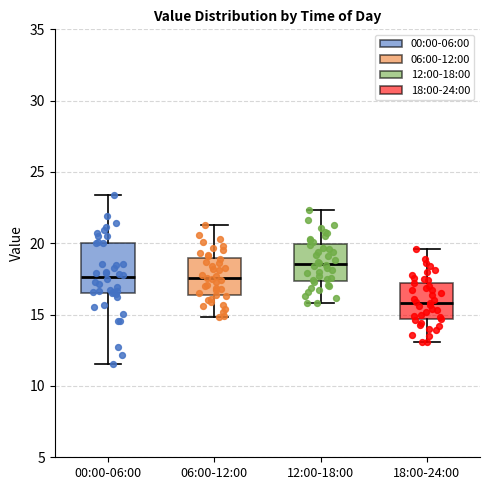

Where does the median line of the box for 06:00-12:00 sit on the y-axis? The values are not printed on the chart, so give them approximately, as read against the axis.

17.5